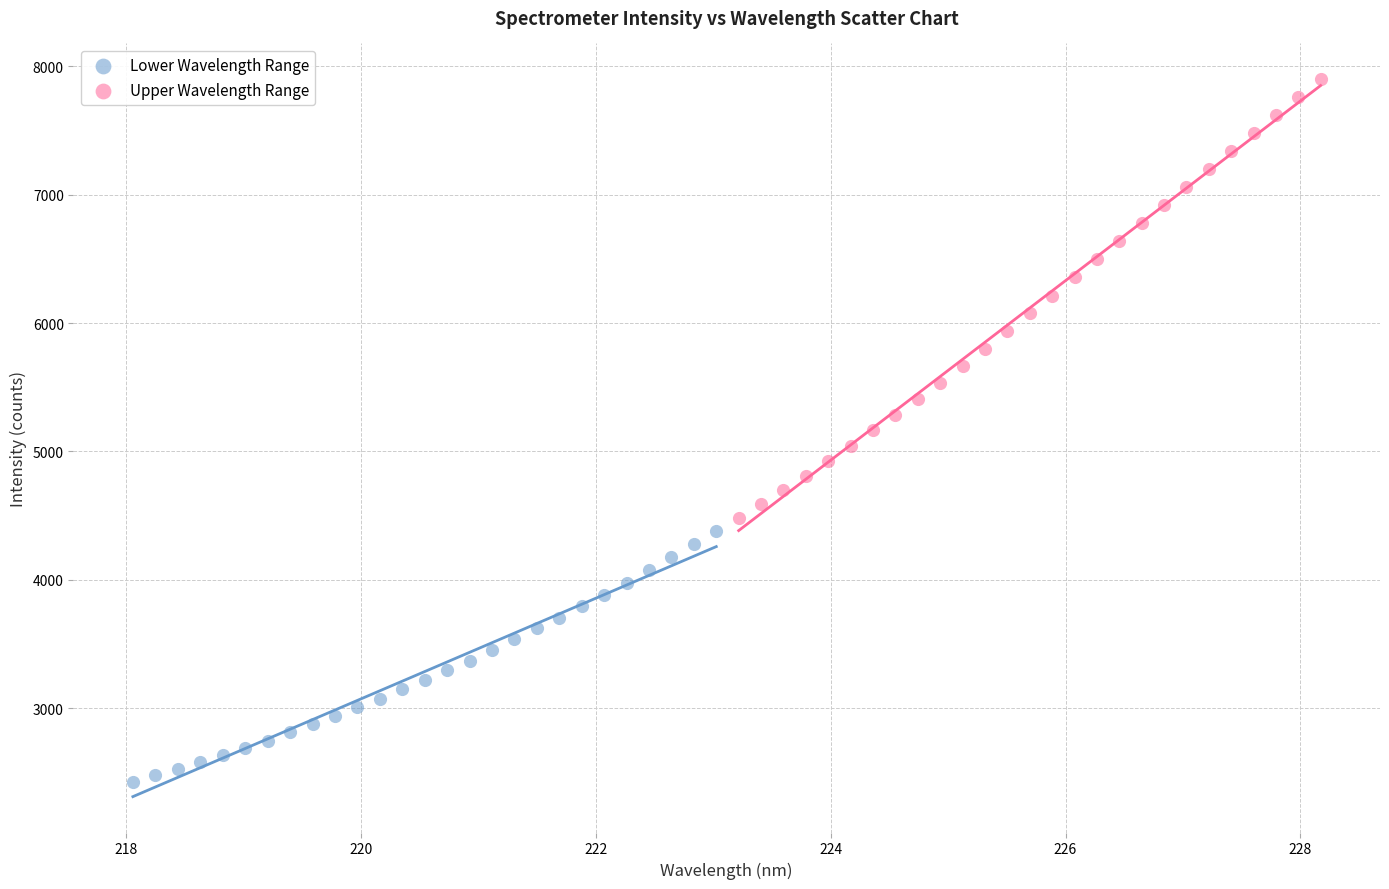

Which series reaches the minimum Y coordinate?

Lower Wavelength Range